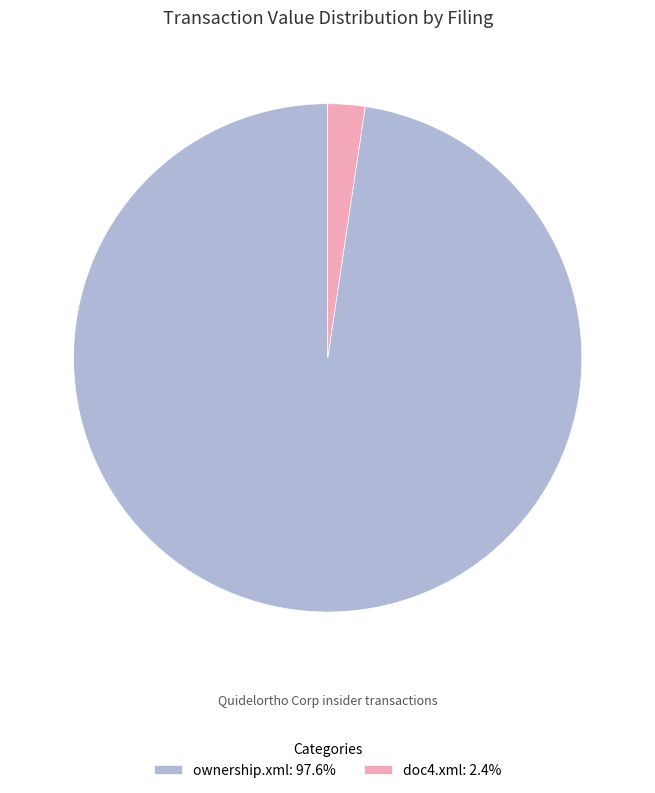

Is the sum of doc4.xml: 2.4% and ownership.xml: 97.6% greater than half?

Yes